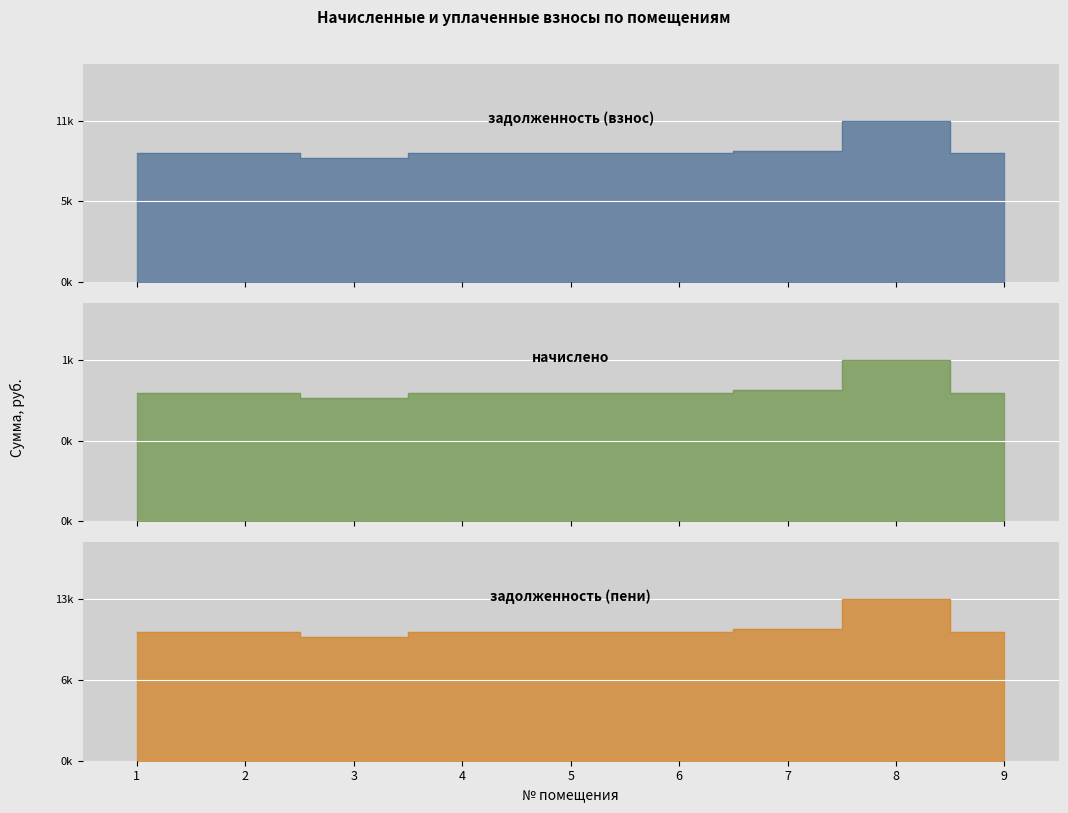

True or false: задолженность (пени) has more than 0 points higher than both neighbors.

True